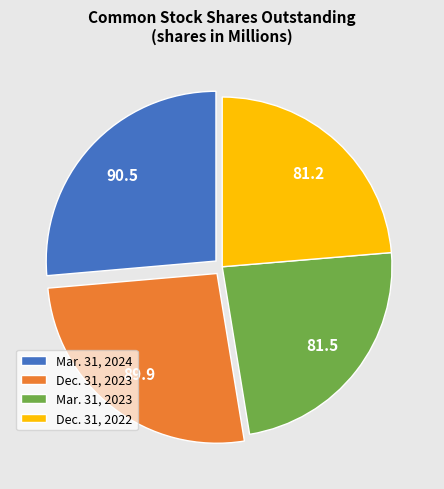

Rank the categories by value from highest to lowest.

Mar. 31, 2024, Dec. 31, 2023, Mar. 31, 2023, Dec. 31, 2022